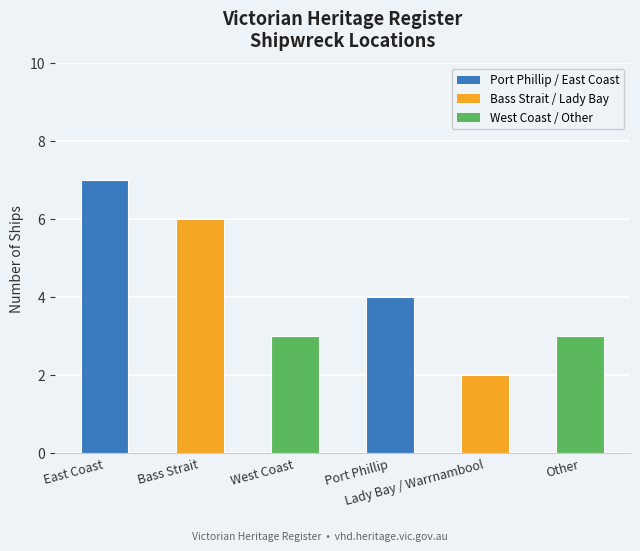

Where is the data nearest to the value 4?

Port Phillip